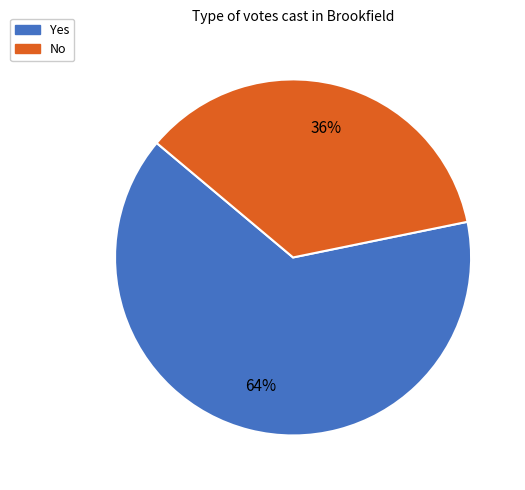

Does any single category account for the majority?

Yes